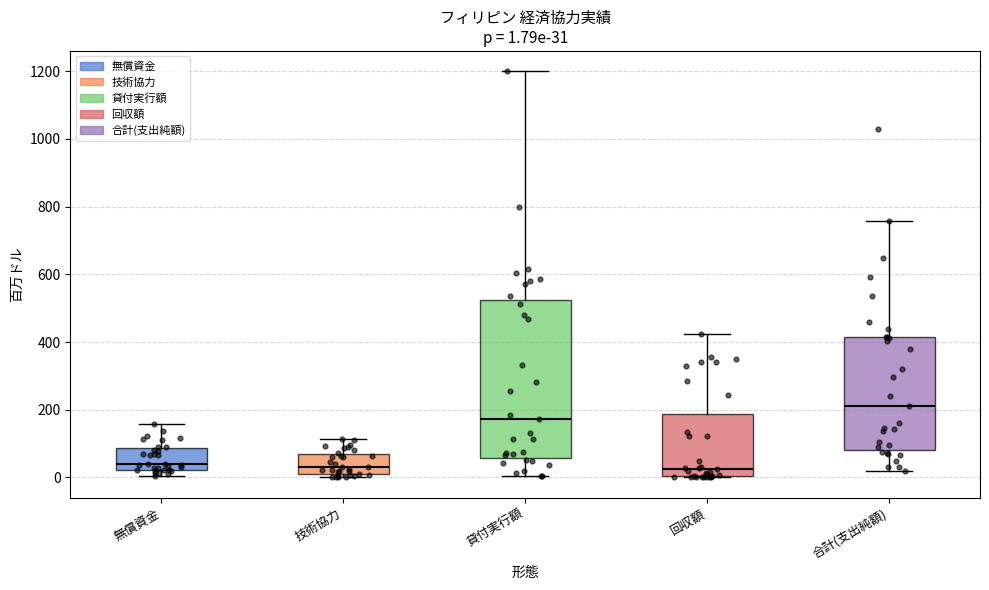

Which box is the tallest, from its lower edge to its upper edge?

貸付実行額